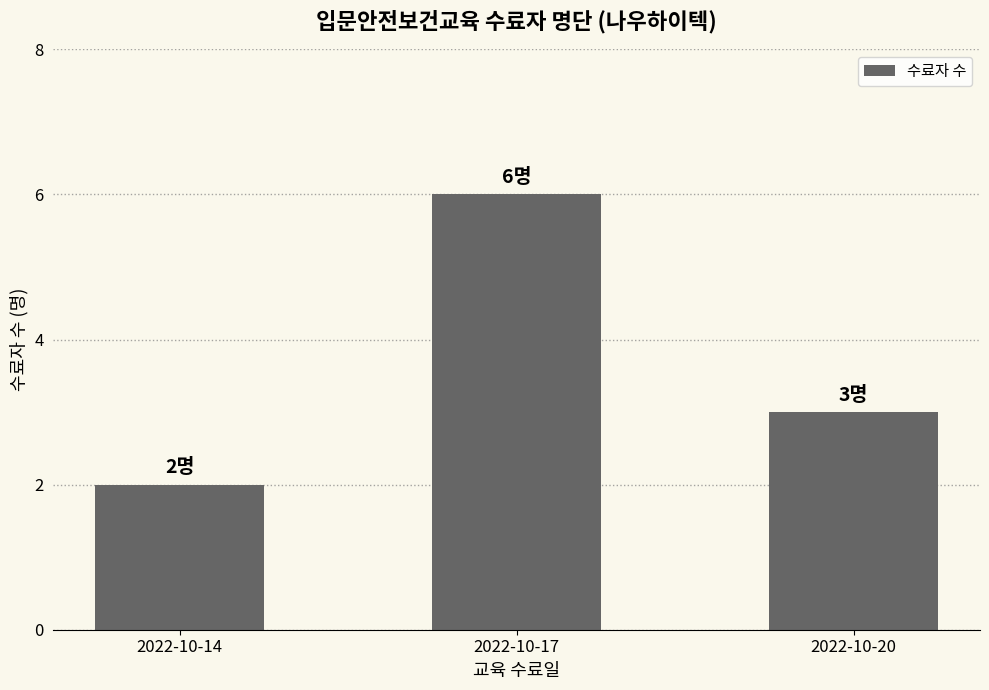

List the labels in order of value, smallest first.

2022-10-14, 2022-10-20, 2022-10-17